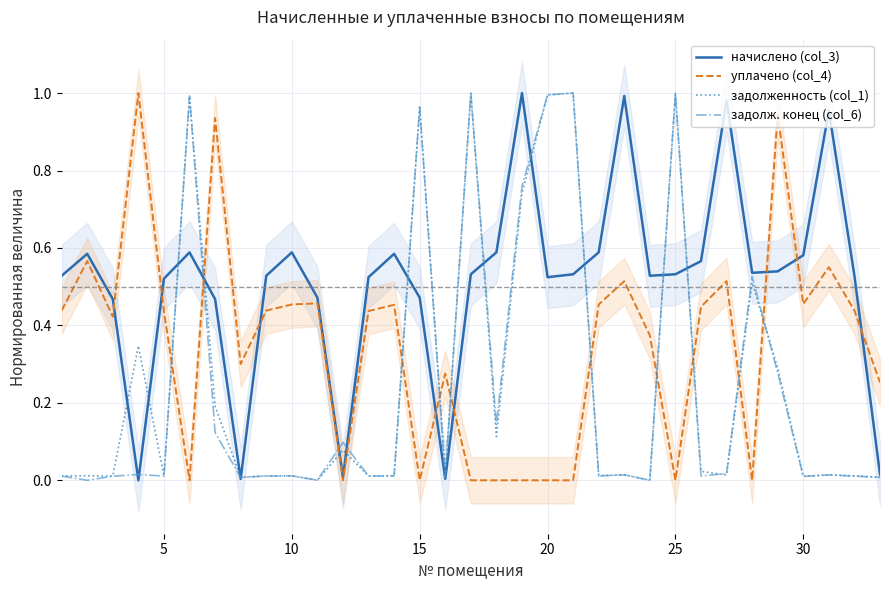

How many interior local valleys does the уплачено (col_4) series have?

8